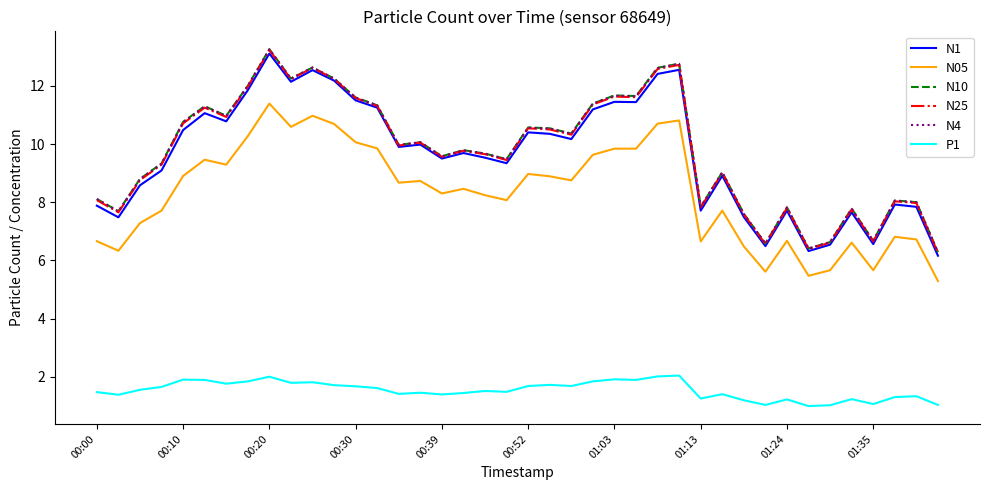

How many values in the N1 series exceed 9?

25